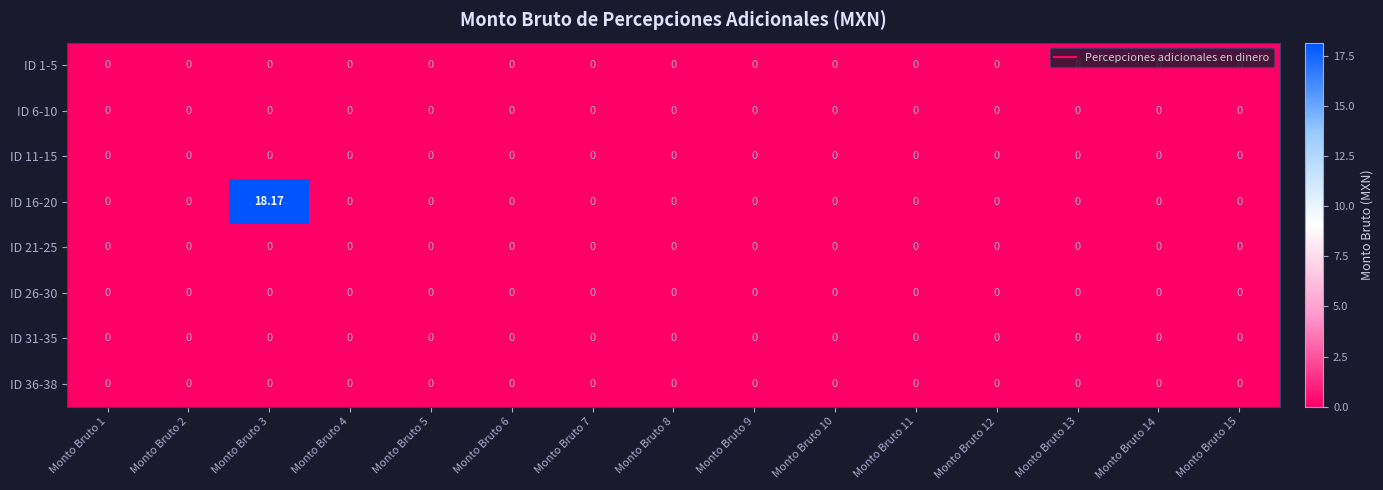

How many values in the ID 16-20 series exceed 0?

1